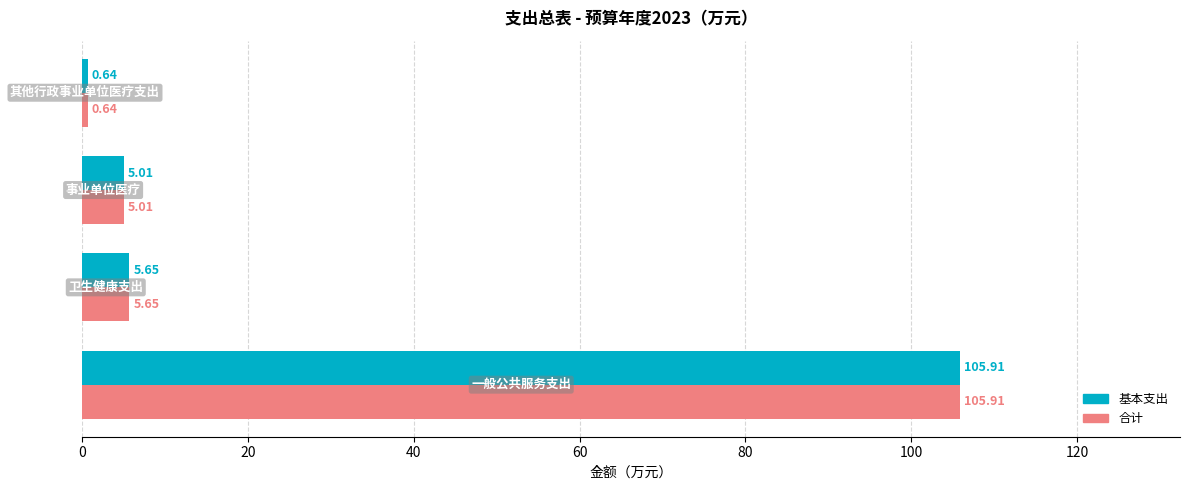

What are all the series names shown in the legend?

基本支出, 合计